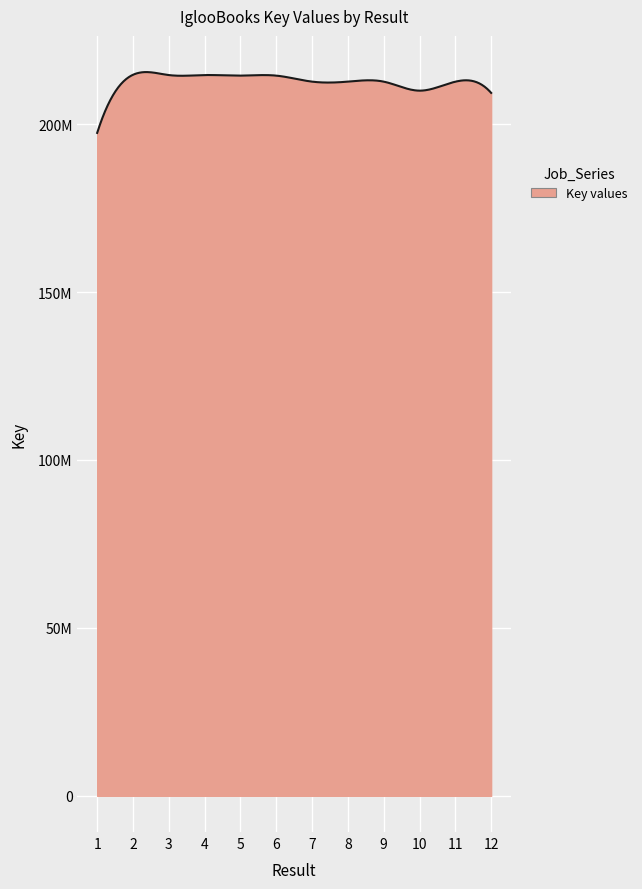

Does the chart have visible grid lines?

Yes